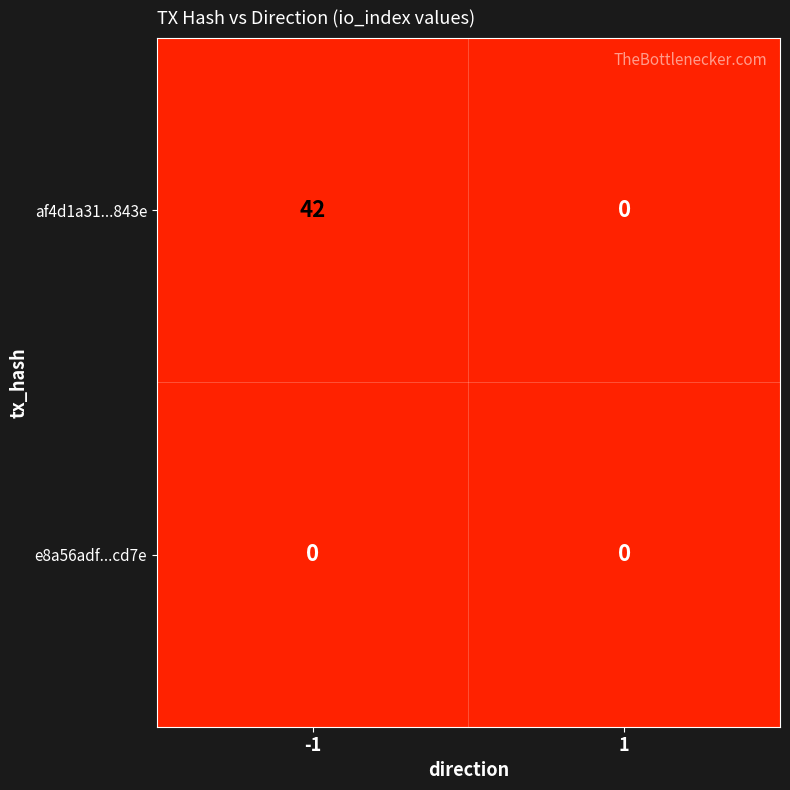

Which series has the largest range (max minus min)?

af4d1a31...843e